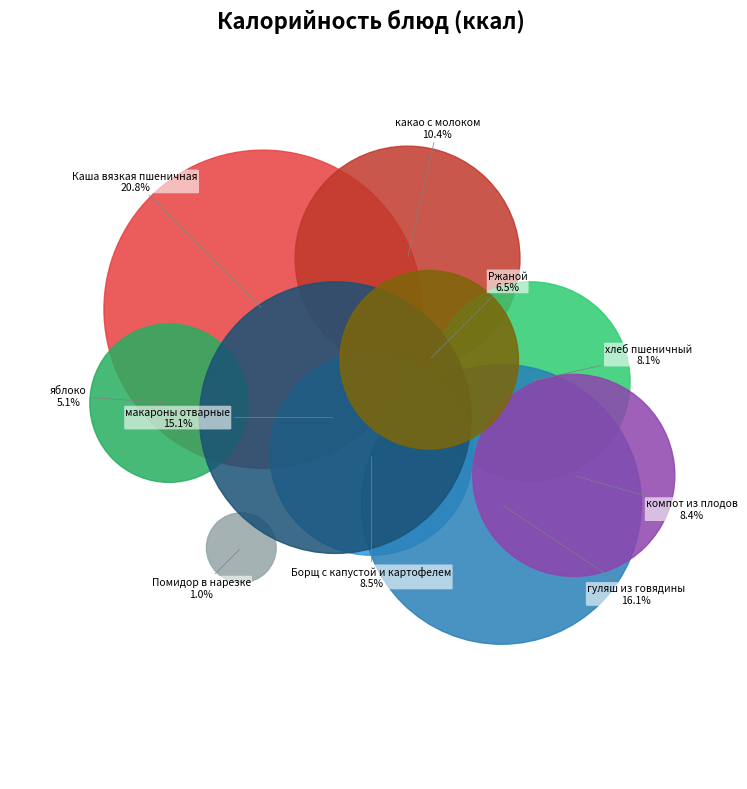

Approximately how many times larger is the value at Ржаной compared to яблоко?

1.3